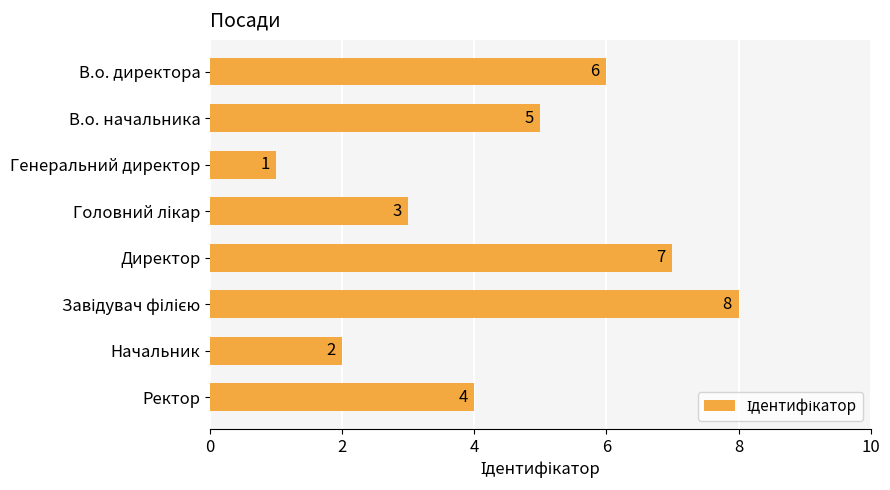

How many distinct data groups are displayed?

1